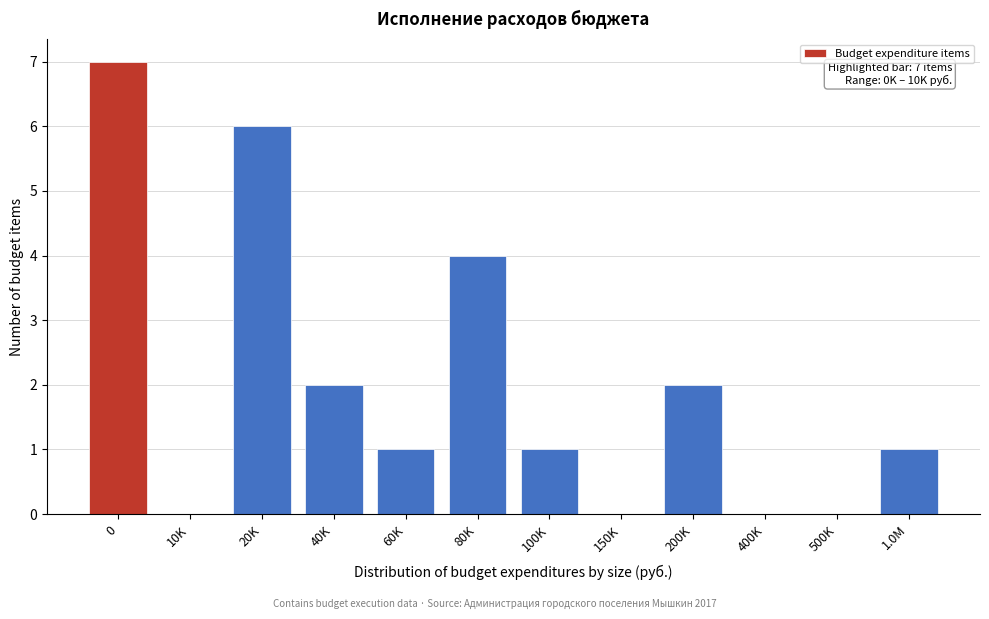

Reading right to left, what are all the values shown in this chart?

1.0M=1	500K=0	400K=0	200K=2	150K=0	100K=1	80K=4	60K=1	40K=2	20K=6	10K=0	0=7